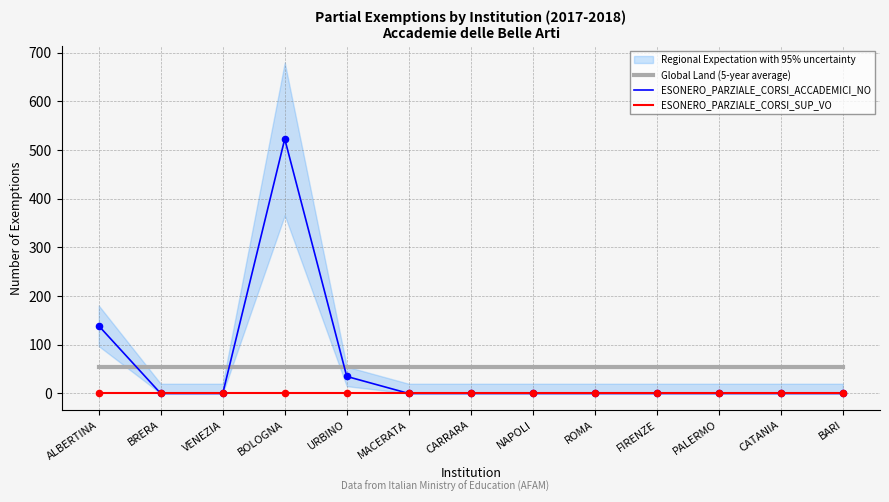

Which series has the widest spread of Y values?

ESONERO_PARZIALE_CORSI_ACCADEMICI_NO